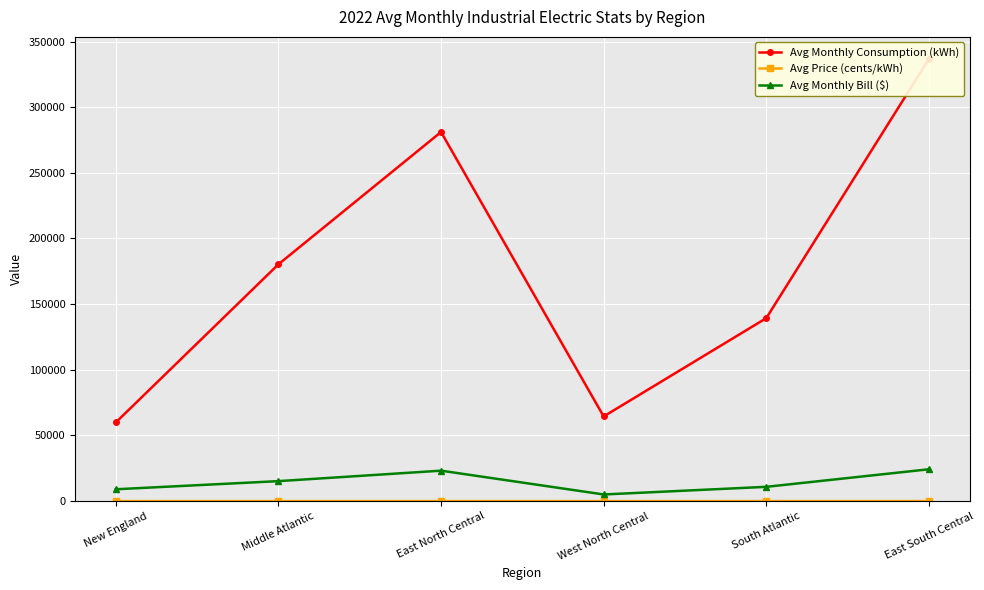

At which label is Avg Monthly Consumption (kWh) closest to 198304?

Middle Atlantic